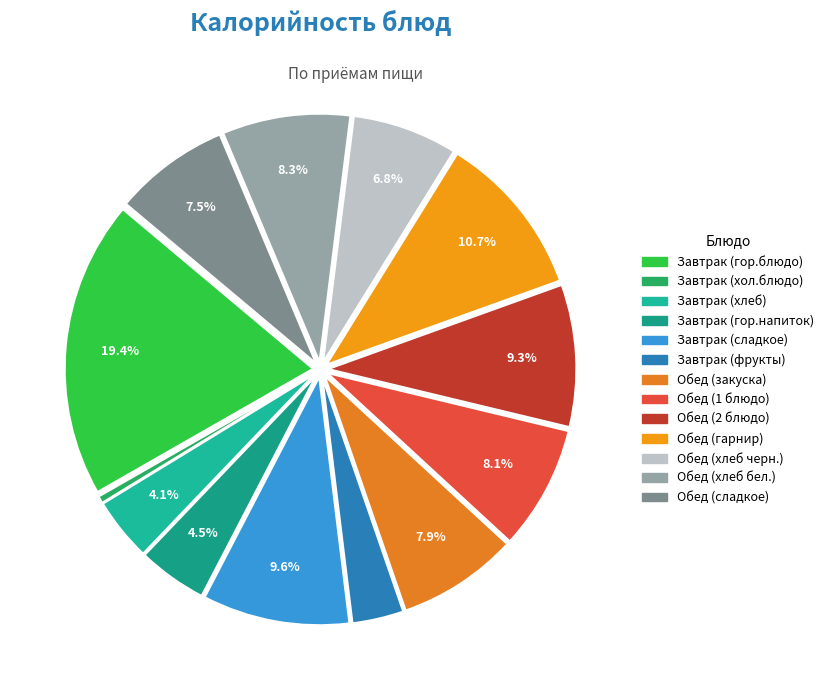

Which slice is the largest?

Завтрак (гор.блюдо)